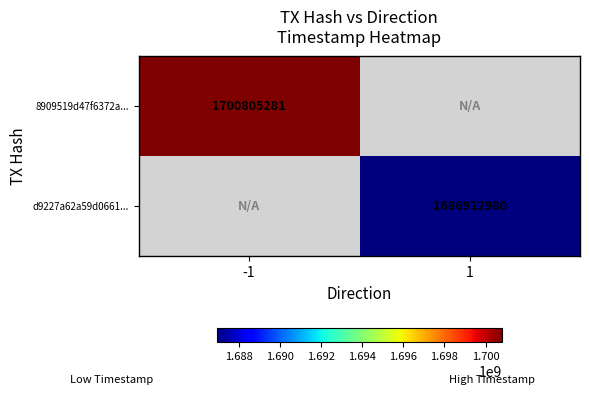

How many distinct data groups are displayed?

2